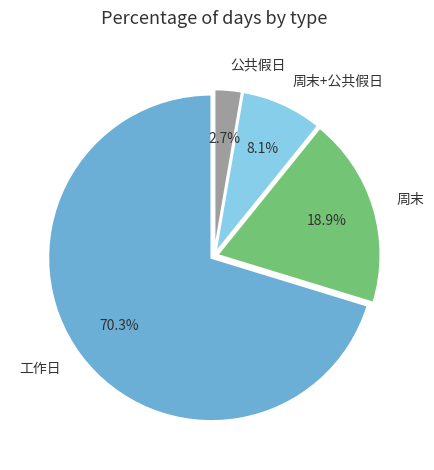

True or false: 公共假日 accounts for 16% of the total.

False